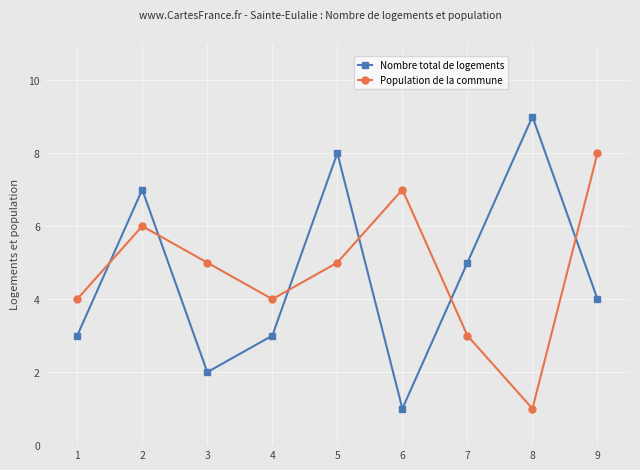

How many data points does each series have?

9